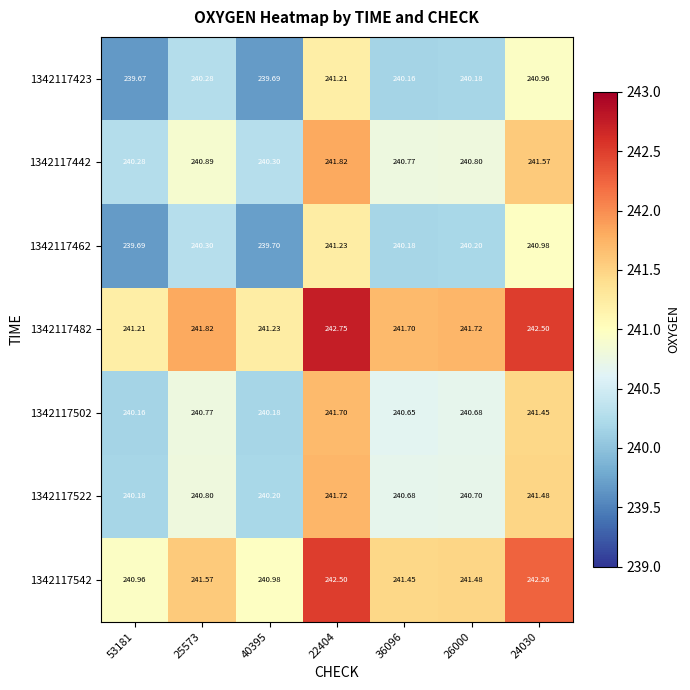

What is the total value across all series at 25573?

1686.4